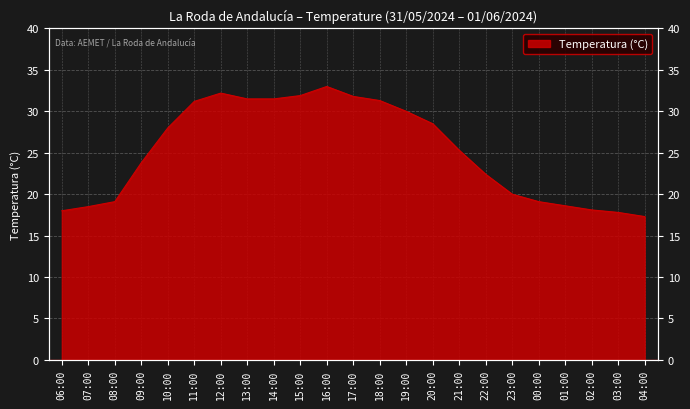

Reading left to right, extract all data points from this chart.

06:00=18.0	07:00=18.5	08:00=19.1	09:00=23.8	10:00=28.0	11:00=31.2	12:00=32.2	13:00=31.5	14:00=31.5	15:00=31.9	16:00=33.0	17:00=31.8	18:00=31.3	19:00=30.0	20:00=28.5	21:00=25.3	22:00=22.4	23:00=20.0	00:00=19.1	01:00=18.6	02:00=18.1	03:00=17.8	04:00=17.3